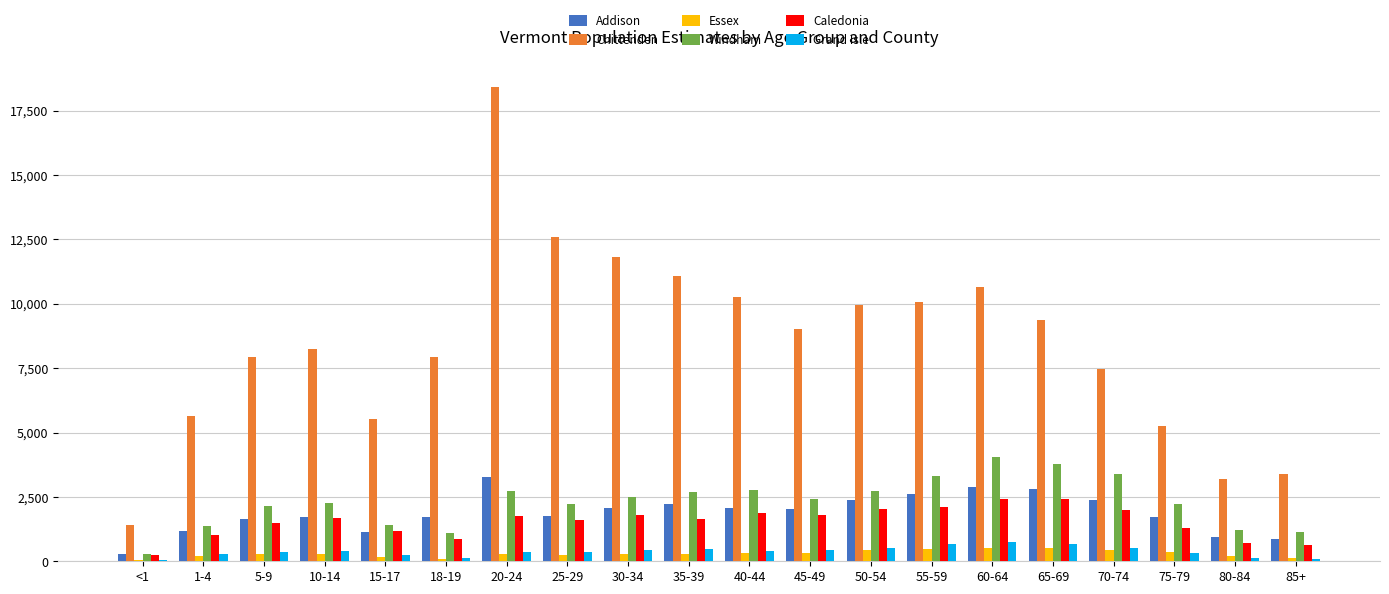

Which series has the largest range (max minus min)?

Chittenden